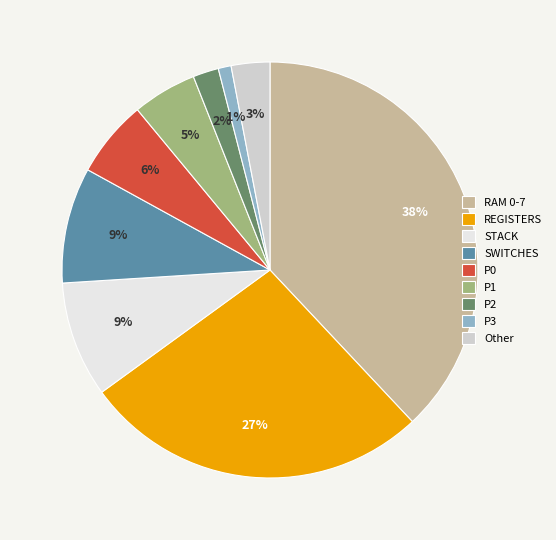

What is the largest slice in the pie chart?

RAM 0-7